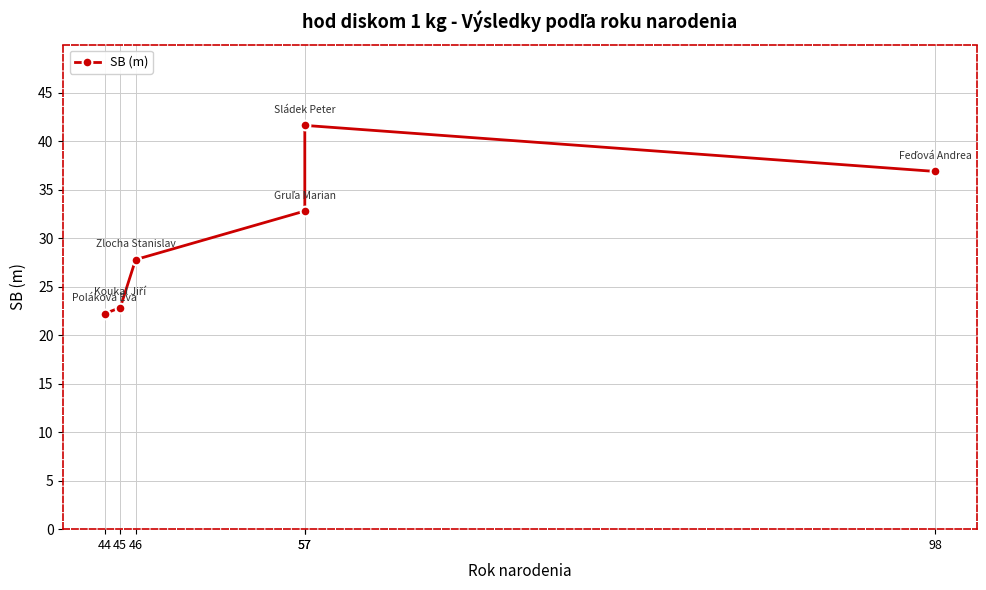

List the labels in order of value, smallest first.

44, 45, 46, 57, 98, 57